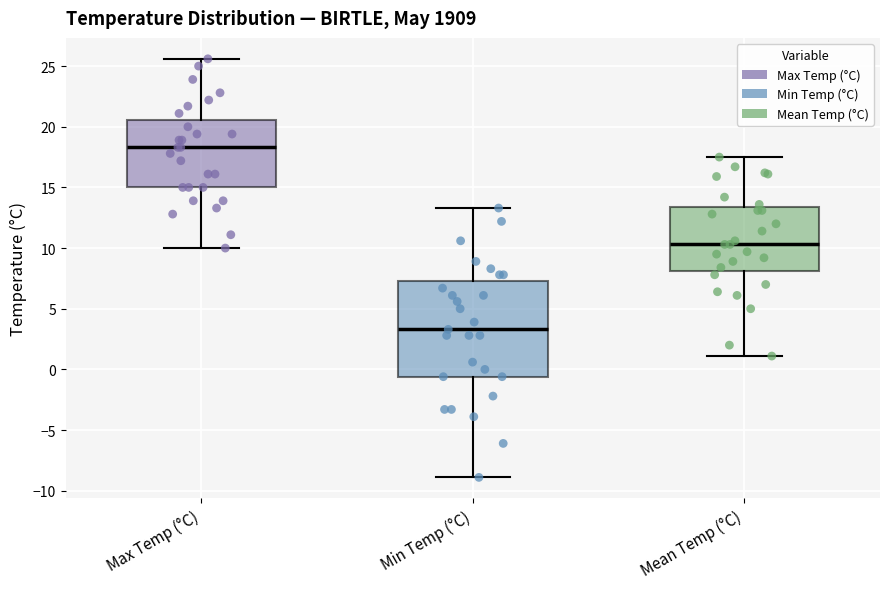

Reading left to right, transcribe this box plot: for each box, give where its median line is, the range the box spans, and where its two whiskers end, as read against the y-axis. The values are not printed on the chart, so give them approximately, as read against the axis.

Max Temp (°C): median 18.5, box 15.0 to 20.5, whiskers 10.0 to 25.5
Min Temp (°C): median 3.5, box -0.5 to 7.5, whiskers -9.0 to 13.5
Mean Temp (°C): median 10.5, box 8.0 to 13.5, whiskers 1.0 to 17.5